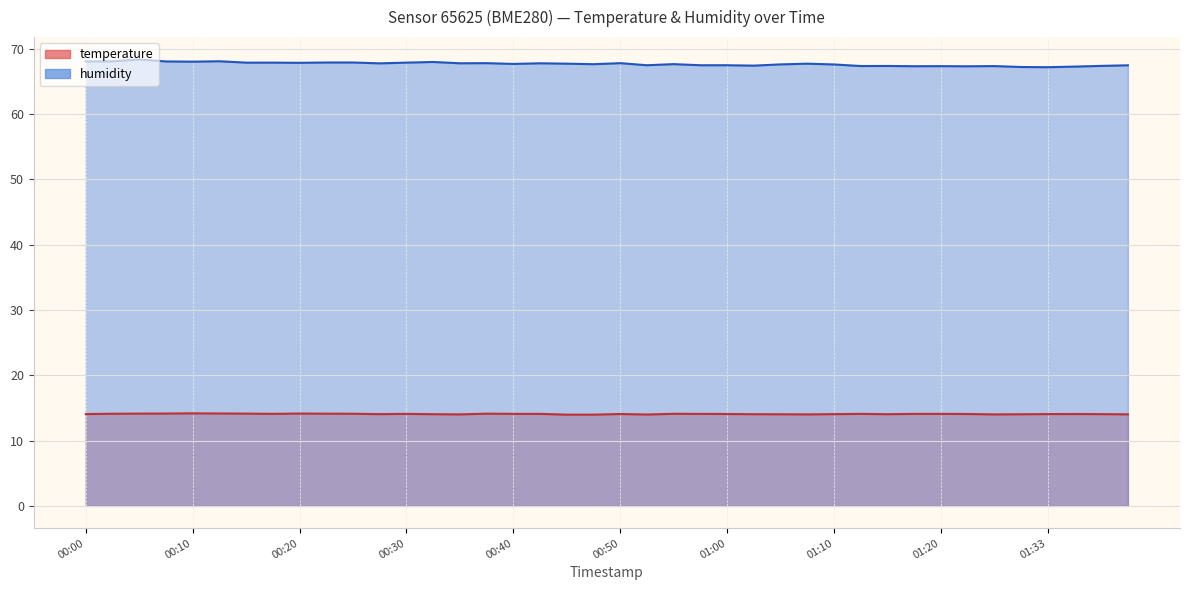

List the series in order of their peak value, lowest first.

temperature, humidity